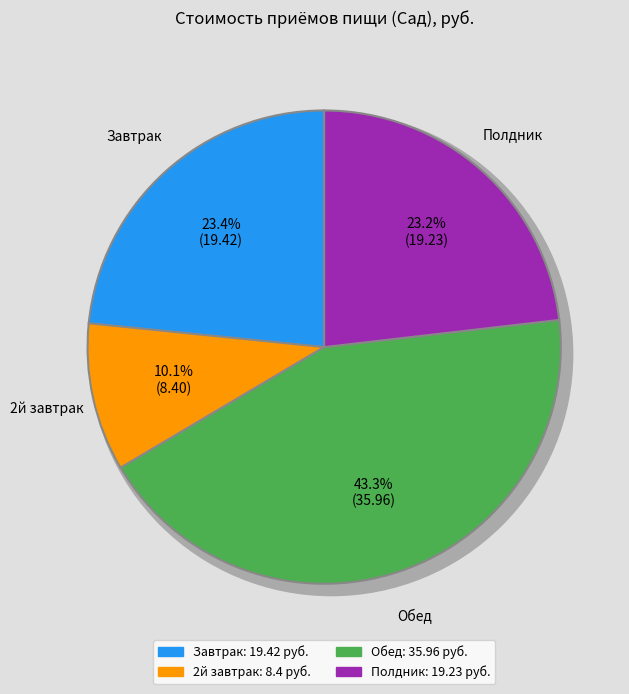

True or false: 2й завтрак accounts for 10% of the total.

True